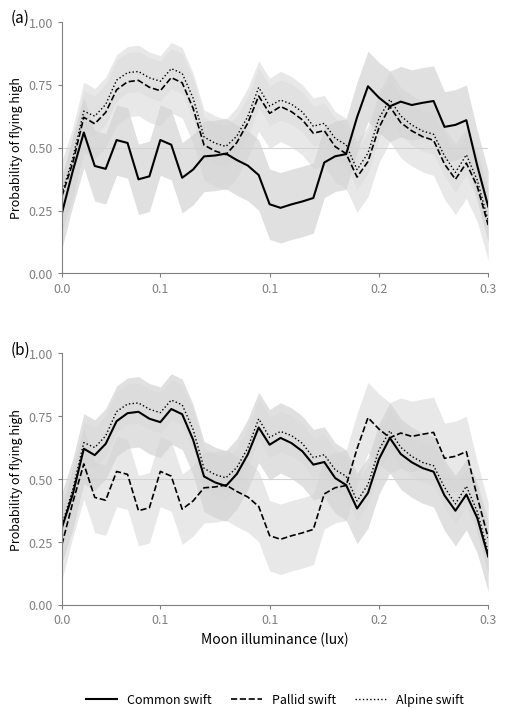

At which category is the sum across all series the highest?

10